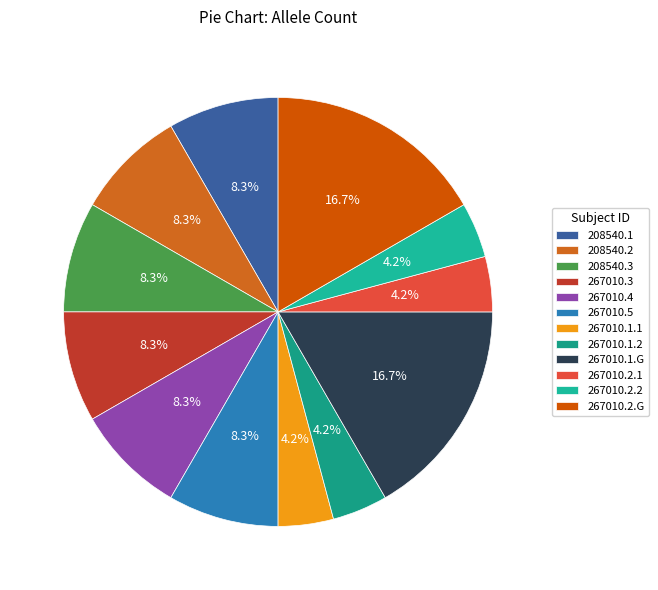

Combined, what portion of the pie is 267010.3 and 267010.1.2?

12.5%